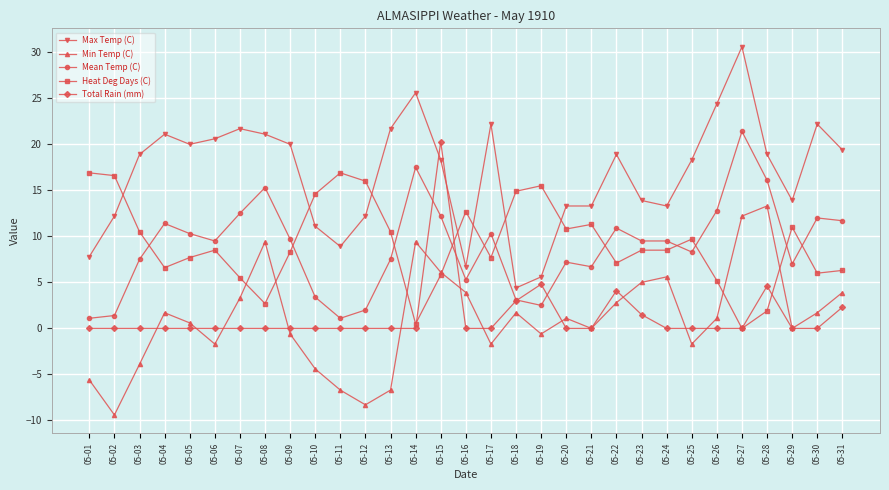

At which category does Heat Deg Days (C) reach its first local valley?

05-04